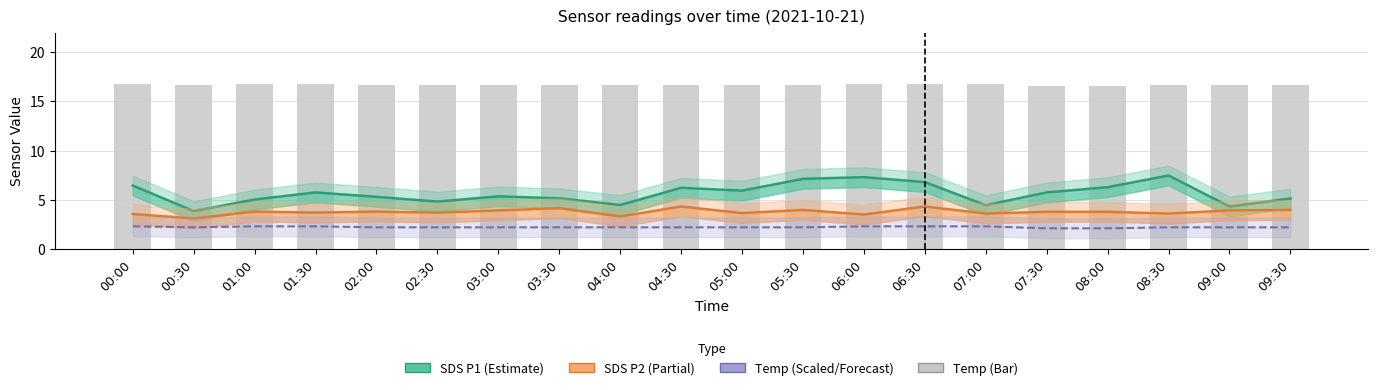

What is the sum of the Temp values at 00:00 and 06:00?

33.6